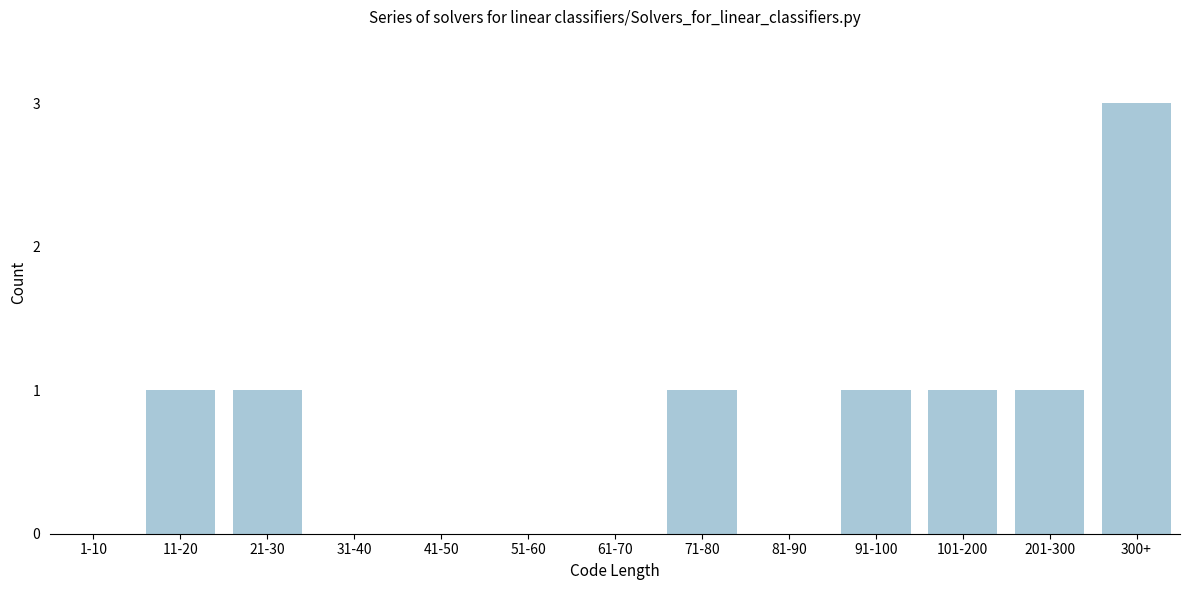

Reading left to right, list all the values displayed in this chart.

1-10=0	11-20=1	21-30=1	31-40=0	41-50=0	51-60=0	61-70=0	71-80=1	81-90=0	91-100=1	101-200=1	201-300=1	300+=3